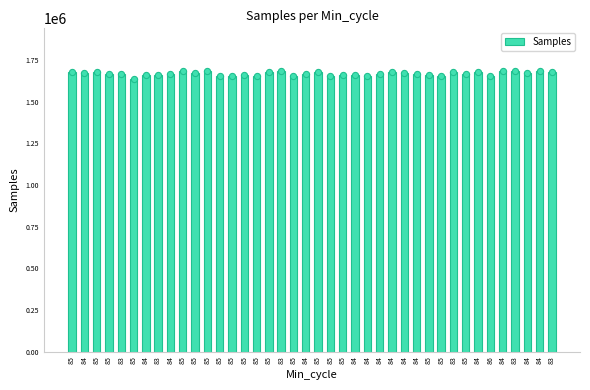

What is the change in value from 85 to 84?

-12041